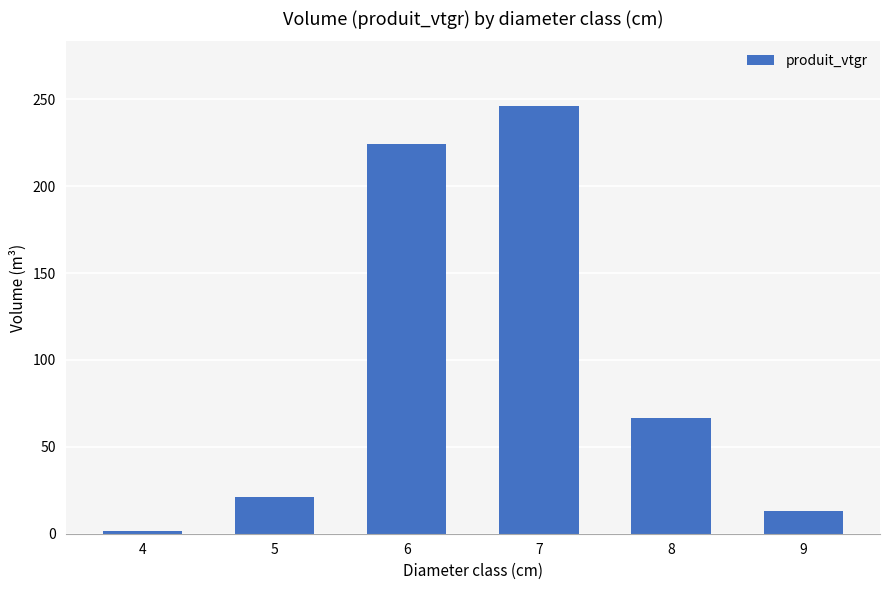

What value does the data have at 9?

13.3